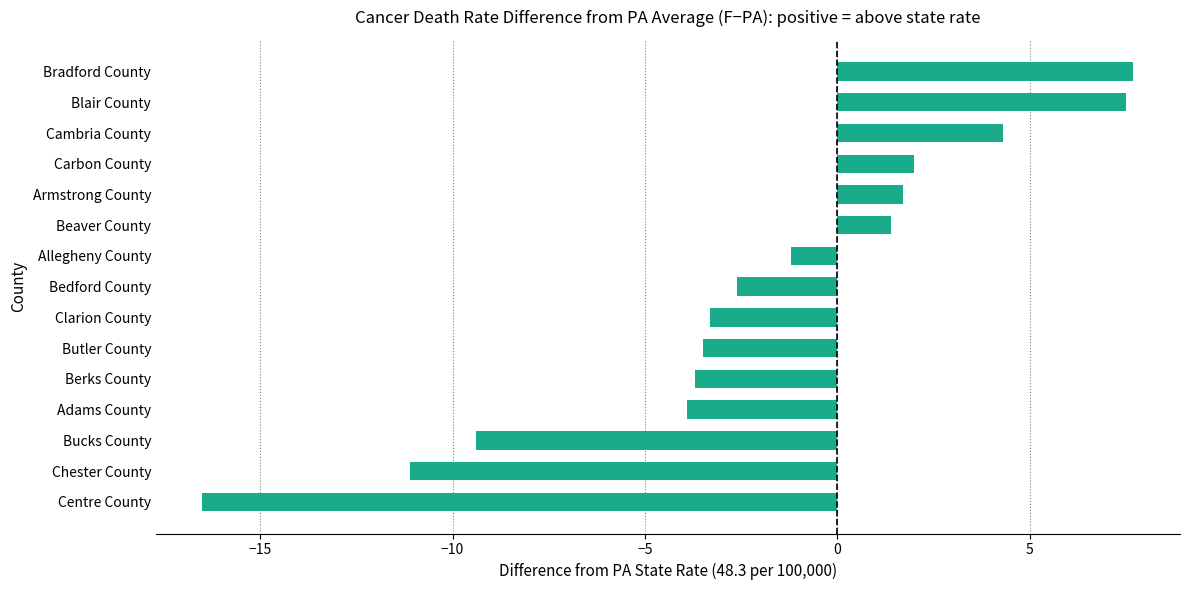

Which category has the lowest value across all series?

Centre County